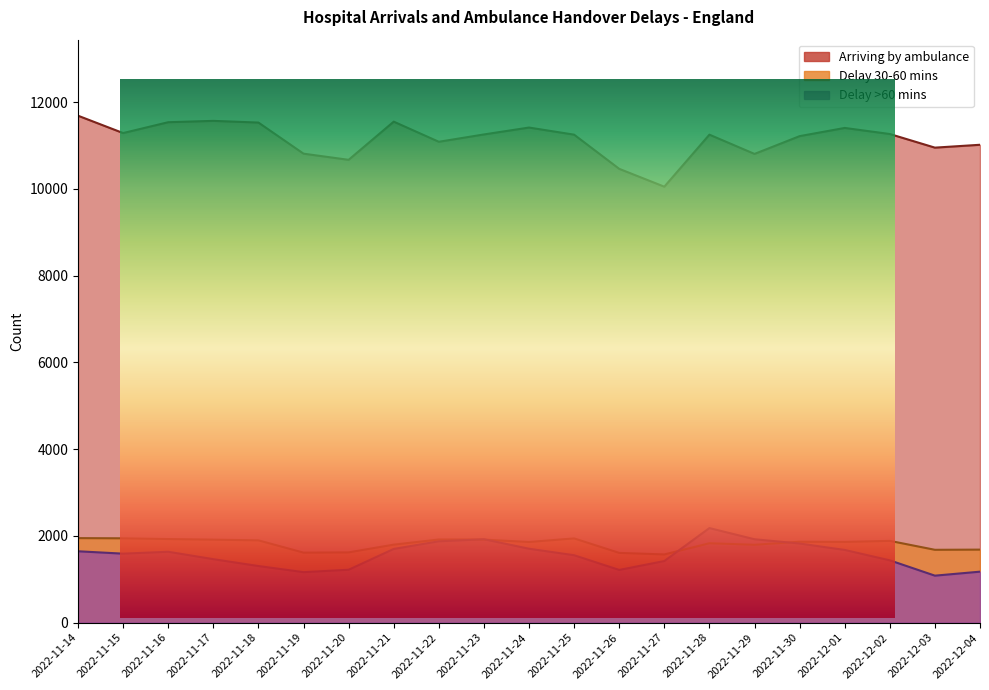

True or false: Arriving by ambulance (14-Nov) and Delay >60 mins intersect in this chart.

False